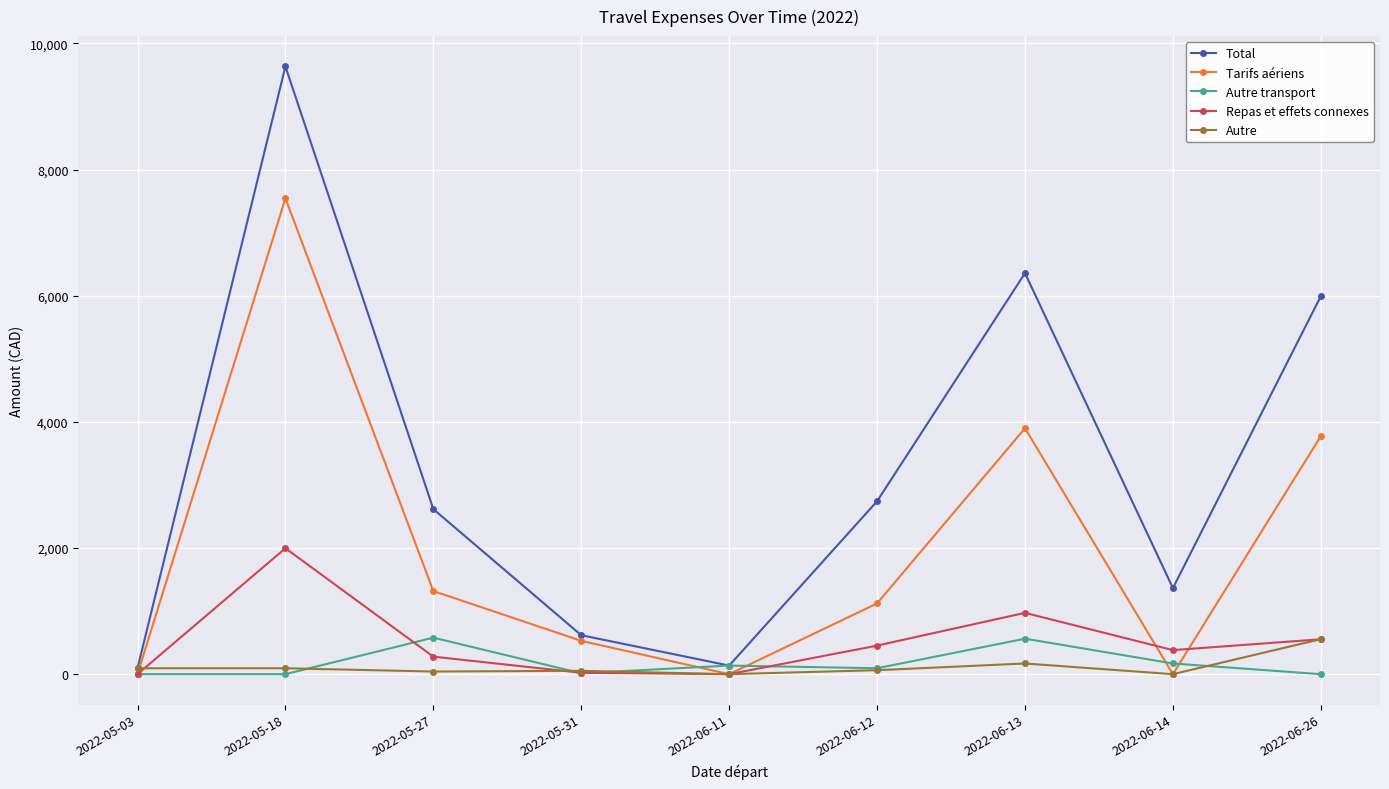

At which category does the chart reach its peak across all series?

2022-05-18